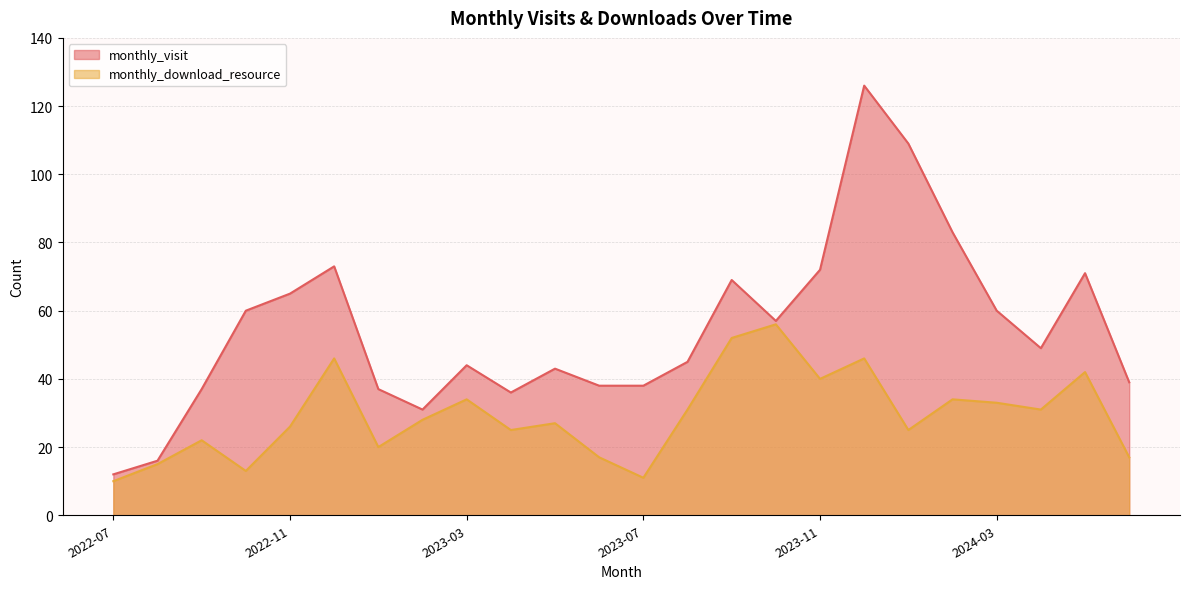

What is the difference between the monthly_visit values at 2023-11 and 2023-07?

34